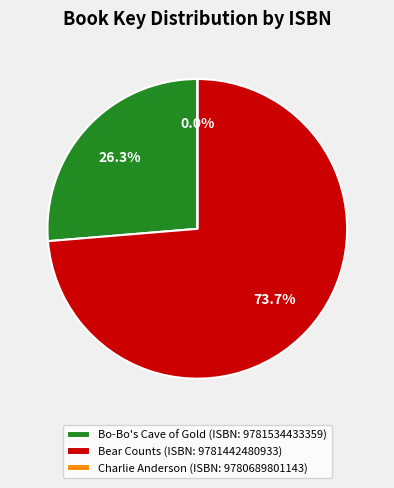

Which category has the biggest portion of the pie?

Bear Counts (ISBN: 9781442480933)